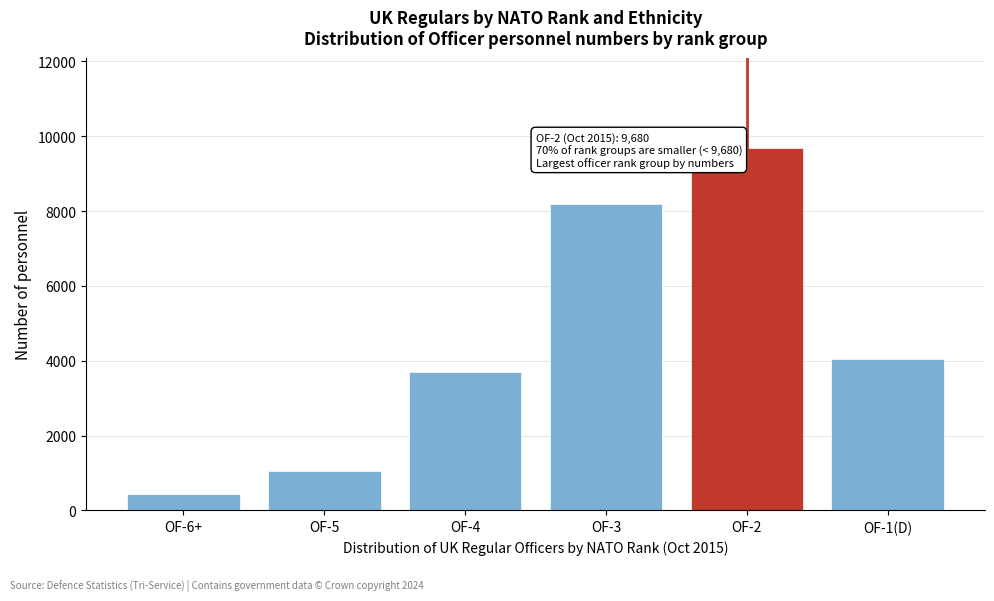

Reading right to left, list all the values displayed in this chart.

OF-1(D)=4040	OF-2=9680	OF-3=8200	OF-4=3710	OF-5=1060	OF-6+=439